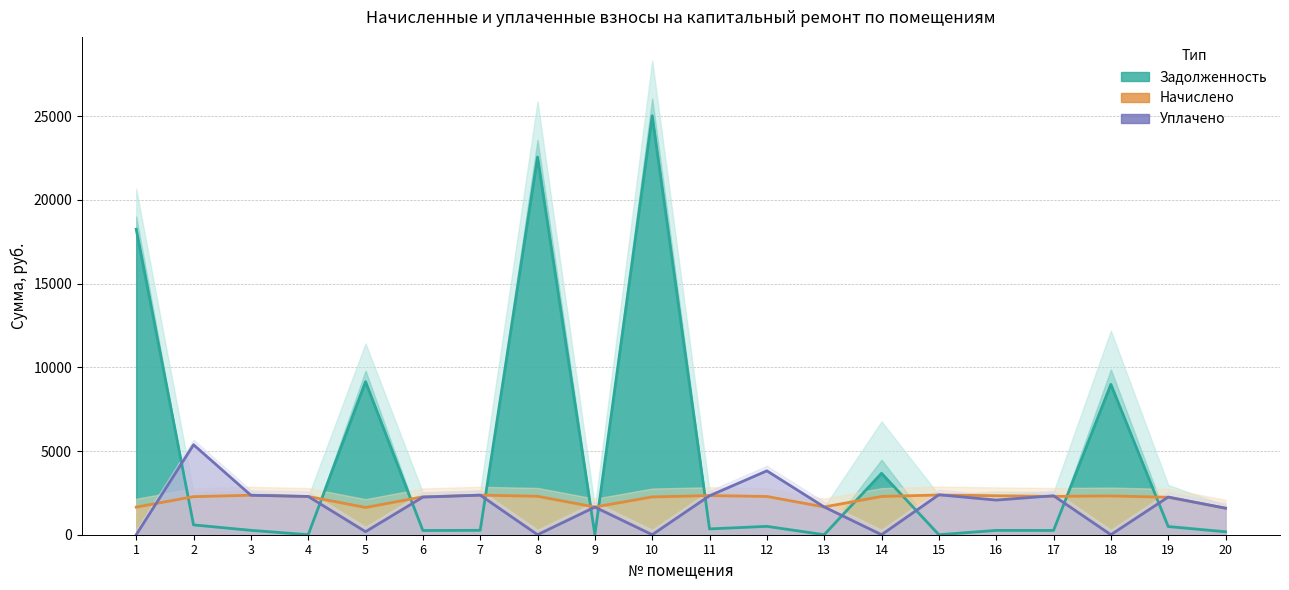

Which series has the widest spread of values?

Задолженность